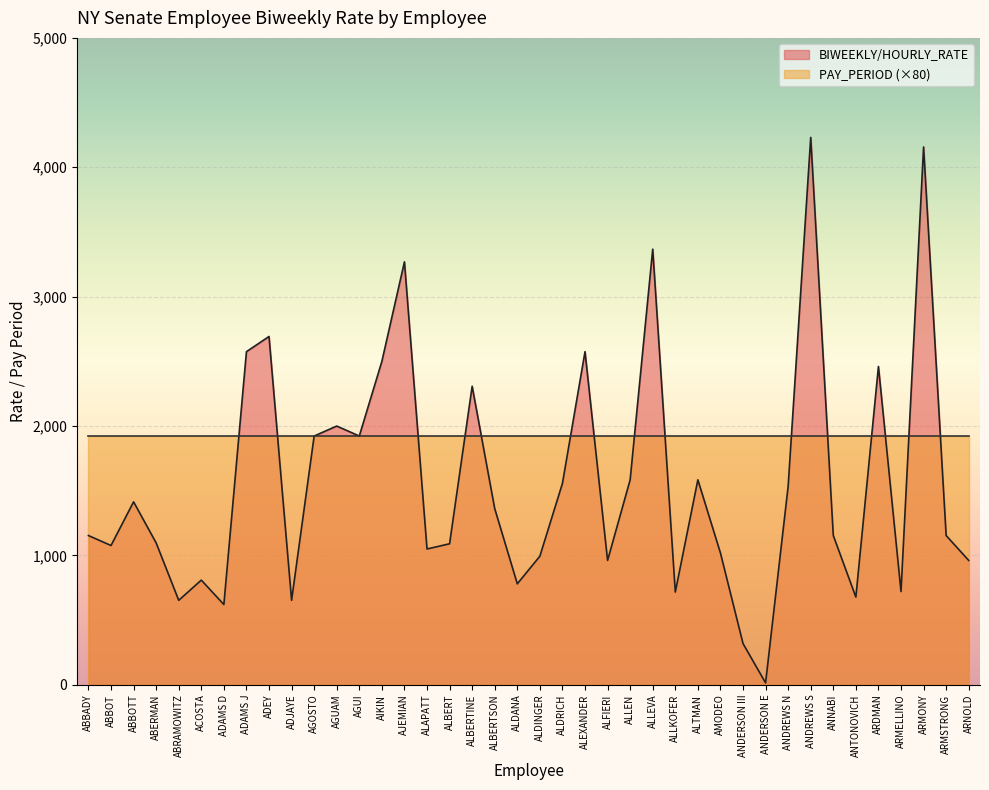

What is the value of the 37th point from the left?

721.2